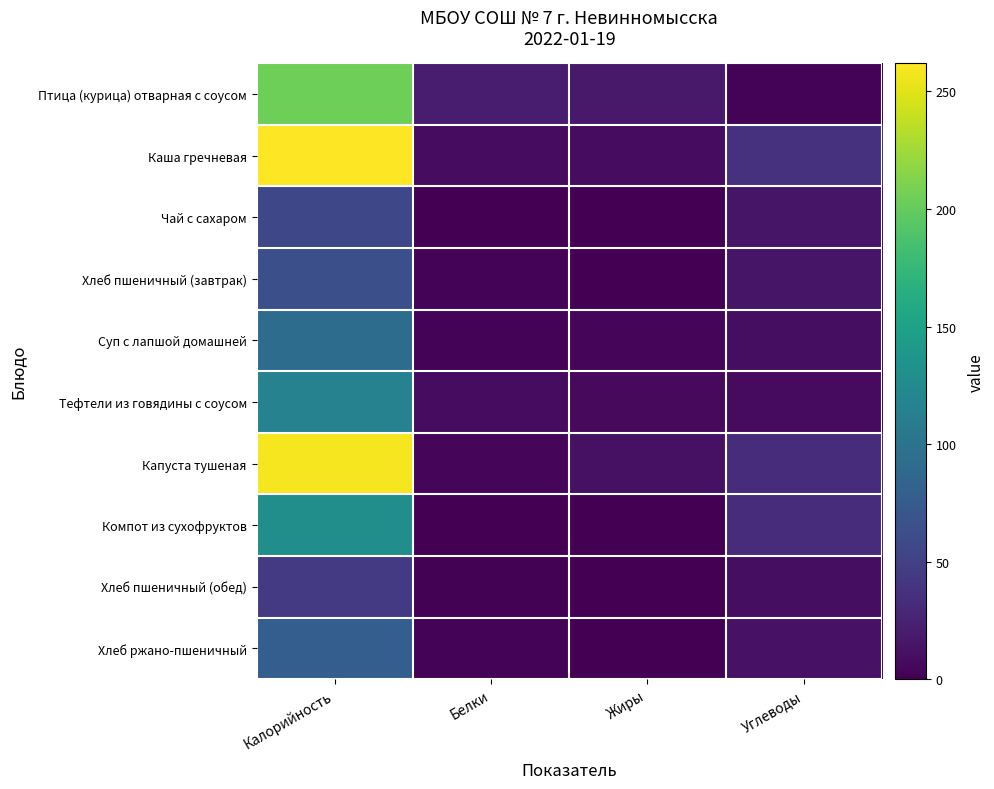

Reading right to left, list all the values displayed in this chart.

Птица (курица) отварная с соусом: Углеводы=2.3	Жиры=17.9	Белки=19.5	Калорийность=204.0
Каша гречневая: Углеводы=37.4	Жиры=8.9	Белки=8.3	Калорийность=262.0
Чай с сахаром: Углеводы=15.0	Жиры=0.0	Белки=0.2	Калорийность=57.2
Хлеб пшеничный (завтрак): Углеводы=14.9	Жиры=0.3	Белки=2.3	Калорийность=63.8
Суп с лапшой домашней: Углеводы=9.3	Жиры=4.4	Белки=2.1	Калорийность=93.0
Тефтели из говядины с соусом: Углеводы=7.7	Жиры=6.8	Белки=8.4	Калорийность=116.0
Капуста тушеная: Углеводы=33.2	Жиры=12.0	Белки=4.3	Калорийность=258.2
Компот из сухофруктов: Углеводы=33.6	Жиры=0.0	Белки=0.6	Калорийность=129.4
Хлеб пшеничный (обед): Углеводы=9.9	Жиры=0.2	Белки=1.5	Калорийность=45.0
Хлеб ржано-пшеничный: Углеводы=12.8	Жиры=1.0	Белки=2.6	Калорийность=78.0